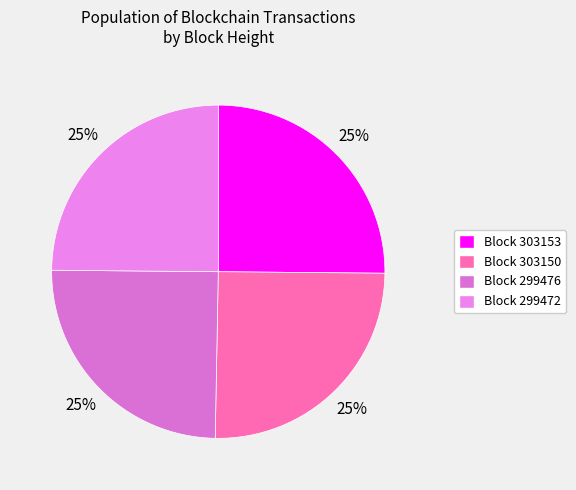

How many slices are in this pie chart?

4